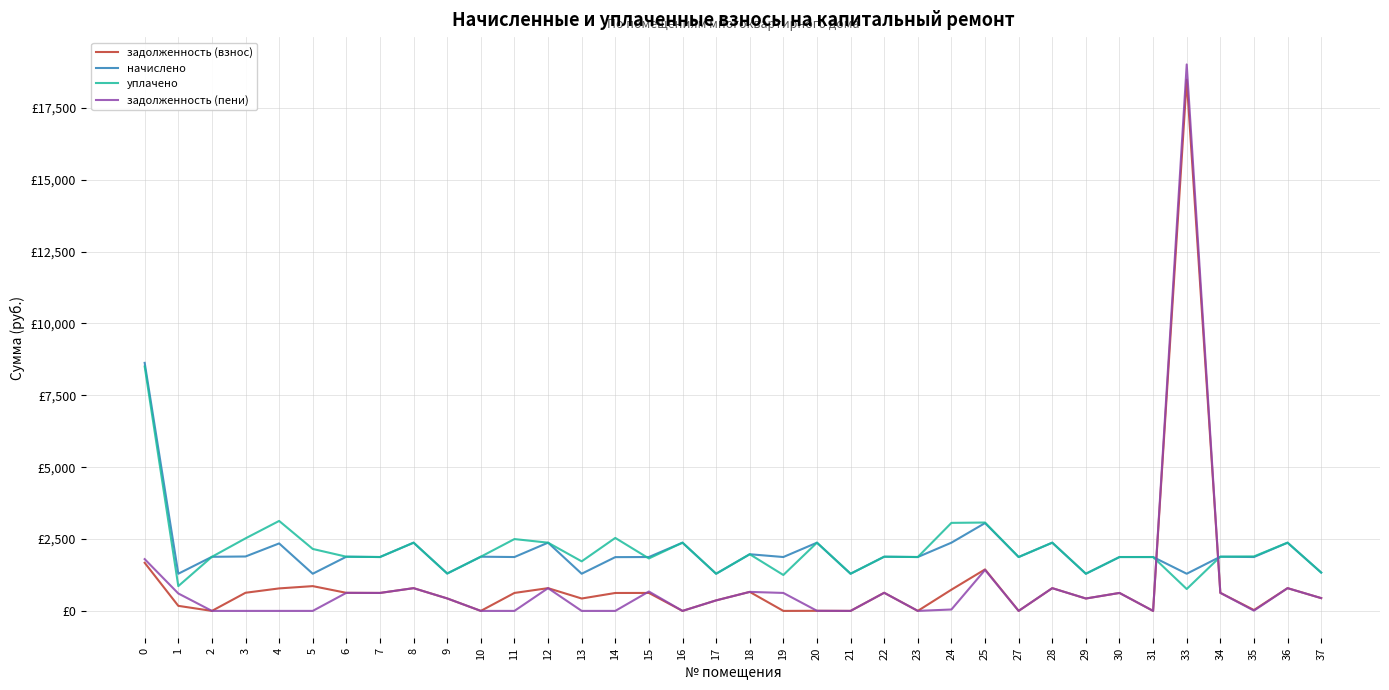

Reading left to right, list all the values displayed in this chart.

задолженность (взнос): 1674.2	175.8	0.0	630.9	782.5	861.9	628.4	624.7	791.1	433.5	0.0	624.7	791.2	431.0	623.5	624.7	0.0	365.6	661.1	0.0	3.6	0.0	630.5	0.4	737.9	1443.7	0.0	791.1	431.0	624.7	0.0	18479.8	628.5	30.1	791.1	444.6
начислено: 8629.4	1292.9	1881.6	1892.8	2347.4	1292.9	1885.3	1874.2	2373.4	1300.4	1885.3	1874.2	2373.4	1292.9	1870.4	1874.2	2373.4	1292.9	1971.1	1874.2	2373.4	1292.9	1885.3	1874.2	2373.4	3055.3	1874.2	2373.4	1292.9	1874.2	1874.2	1292.9	1885.3	1874.2	2373.4	1333.9
уплачено: 8502.7	861.9	1881.6	2523.8	3129.8	2154.8	1885.3	1874.2	2373.4	1300.4	1885.3	2498.9	2373.4	1723.9	2538.7	1824.5	2373.4	1292.9	1971.1	1249.5	2373.4	1292.9	1885.3	1874.2	3062.5	3074.3	1874.2	2373.4	1292.9	1874.2	1874.2	761.5	1885.3	1895.4	2373.4	1333.9
задолженность (пени): 1800.9	606.8	0.0	0.0	0.0	0.0	628.4	624.7	791.1	433.5	0.0	0.0	791.2	0.0	0.0	674.4	0.0	365.6	661.1	624.8	3.6	0.0	630.5	0.4	48.8	1424.7	0.0	791.1	431.0	624.7	0.0	19011.3	628.5	8.9	791.1	444.6